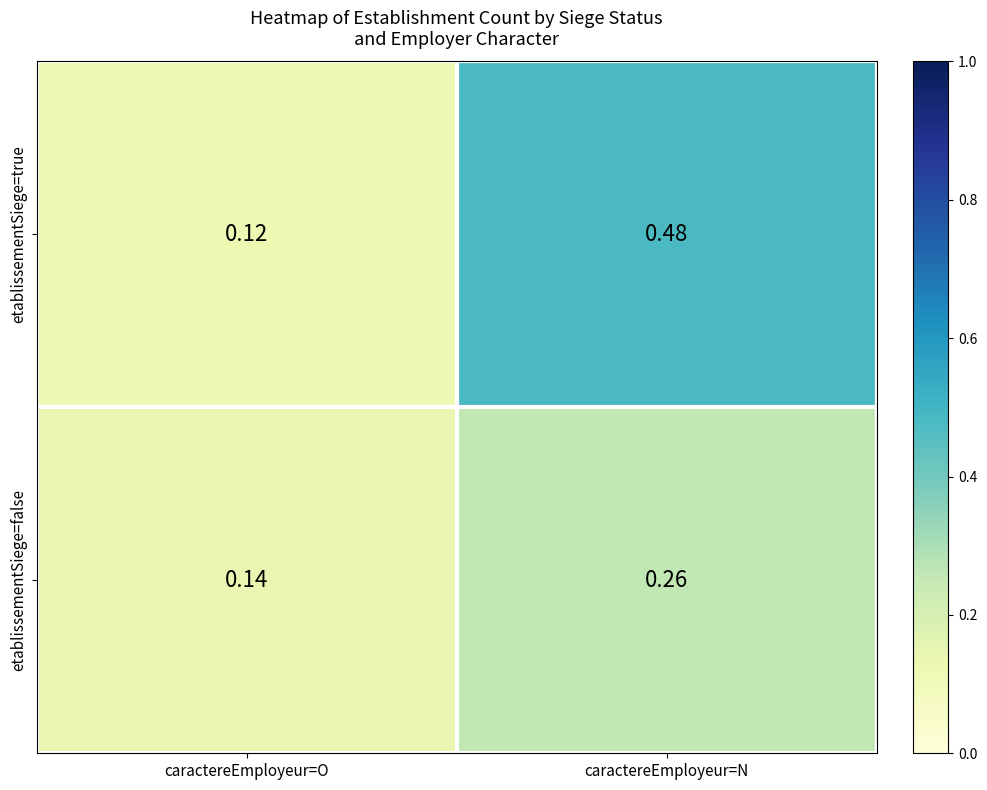

At which category does the chart reach its peak across all series?

caractereEmployeur=N